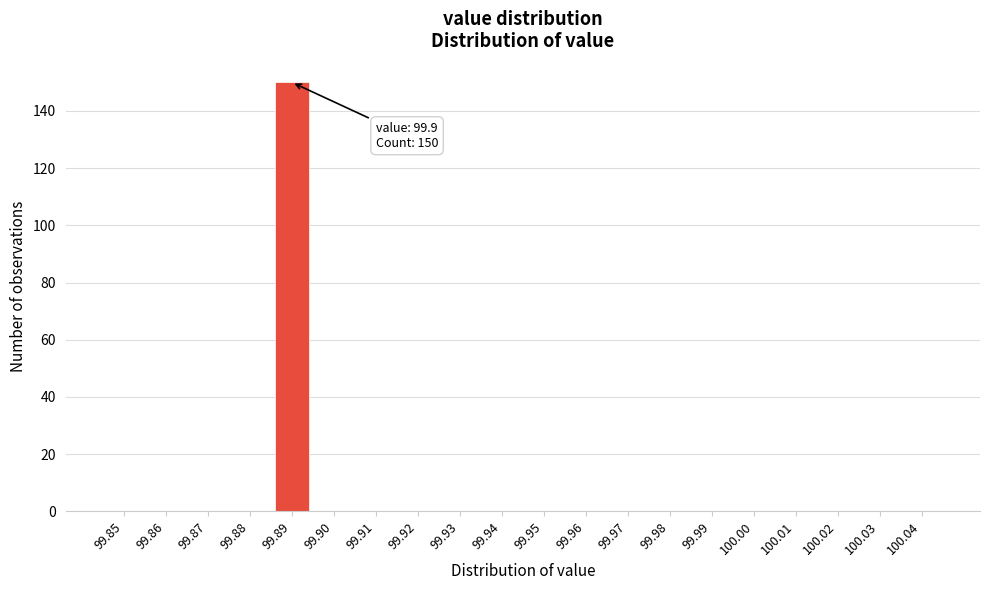

Reading left to right, extract all data points from this chart.

99.85=0	99.86=0	99.87=0	99.88=0	99.89=150	99.90=0	99.91=0	99.92=0	99.93=0	99.94=0	99.95=0	99.96=0	99.97=0	99.98=0	99.99=0	100.00=0	100.01=0	100.02=0	100.03=0	100.04=0